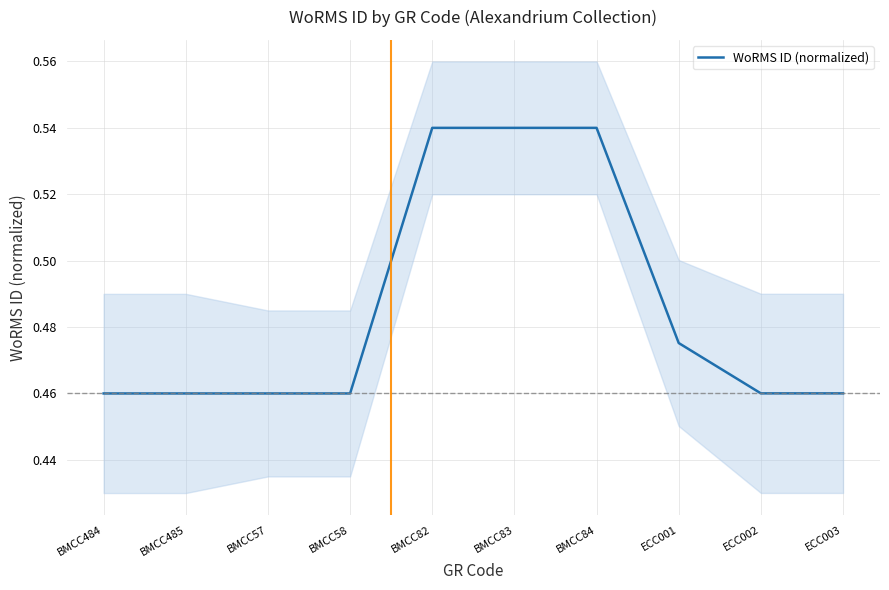

List the labels in order of value, smallest first.

BMCC484, BMCC485, BMCC57, BMCC58, ECC002, ECC003, ECC001, BMCC82, BMCC83, BMCC84